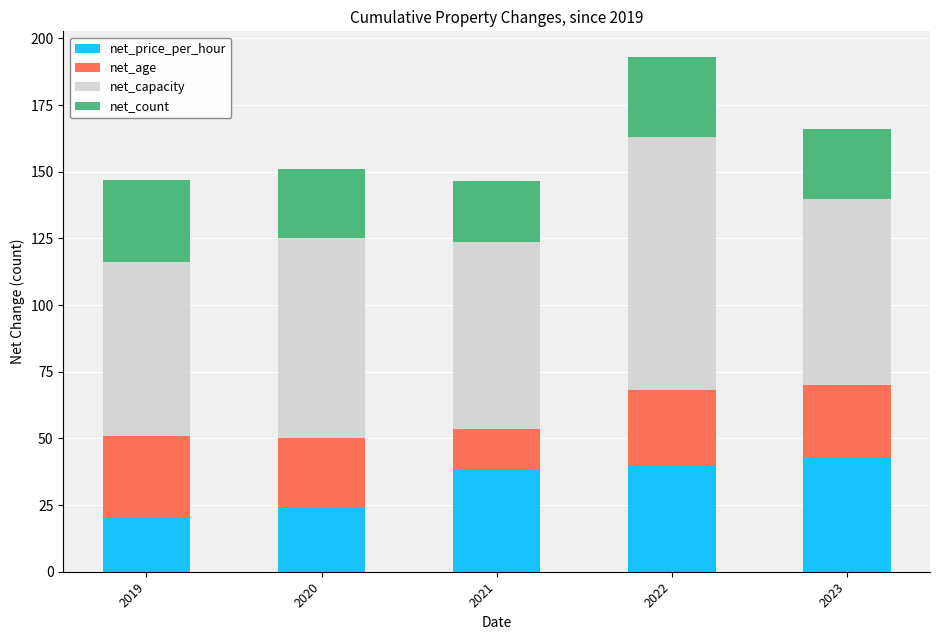

How many bars are there in total?

5